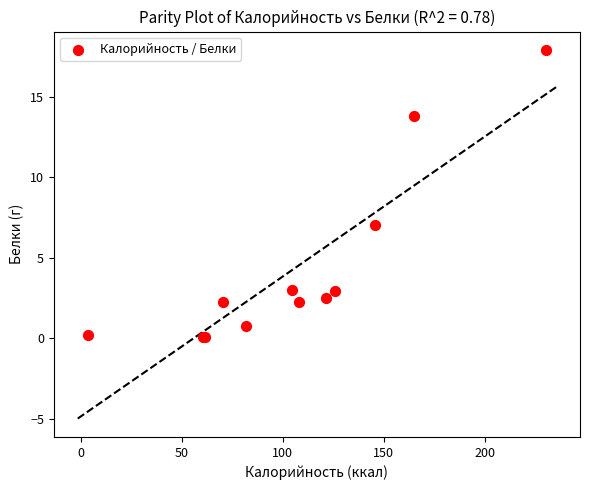

What Y value in the scatter plot is closest to 8?

7.0